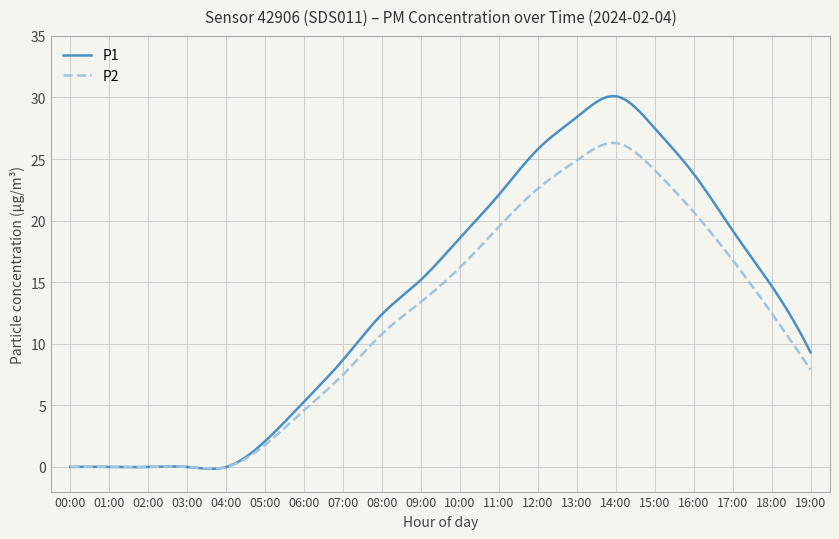

Which series has the largest total across all categories?

P1